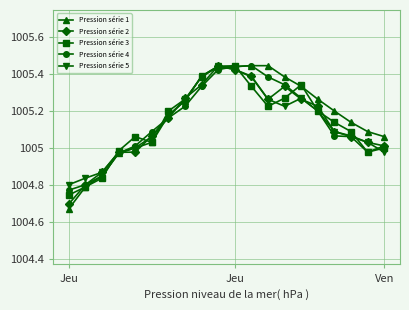

At how many categories does at least one series exceed 1004?

20